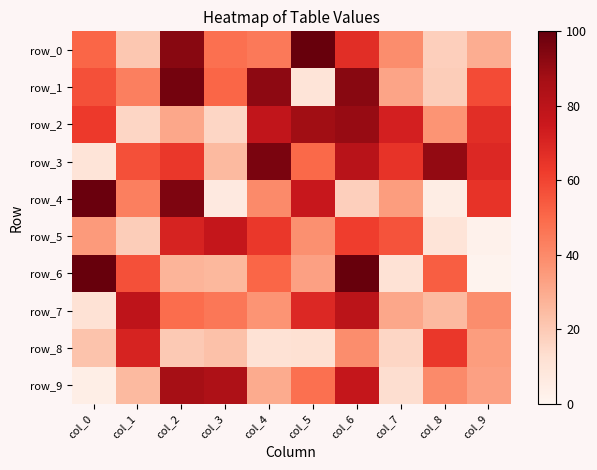

What is the difference between the highest and lowest values at col_7?

61